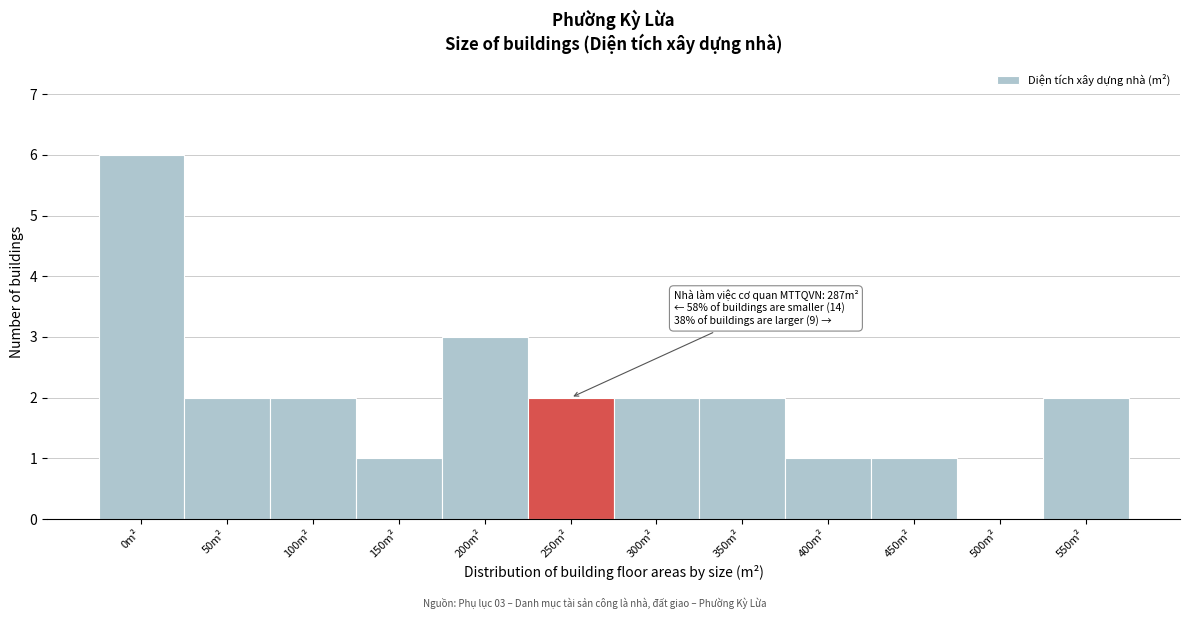

Reading left to right, list all the values displayed in this chart.

0m²=6	50m²=2	100m²=2	150m²=1	200m²=3	250m²=2	300m²=2	350m²=2	400m²=1	450m²=1	500m²=0	550m²=2